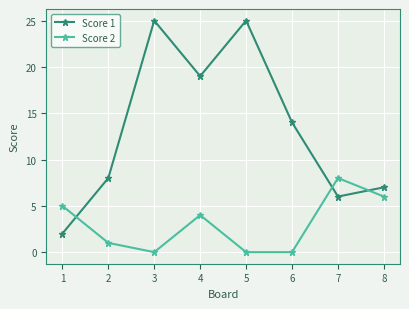

Where is Score 2 nearest to the value 4?

4